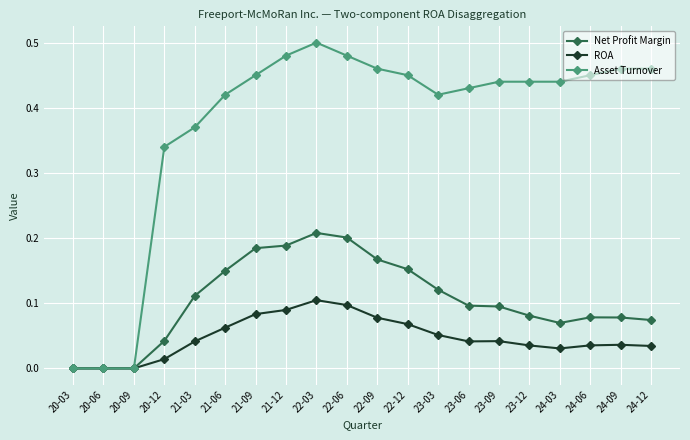

Between 21-03 and 24-12, which series saw the biggest shift?

Asset Turnover